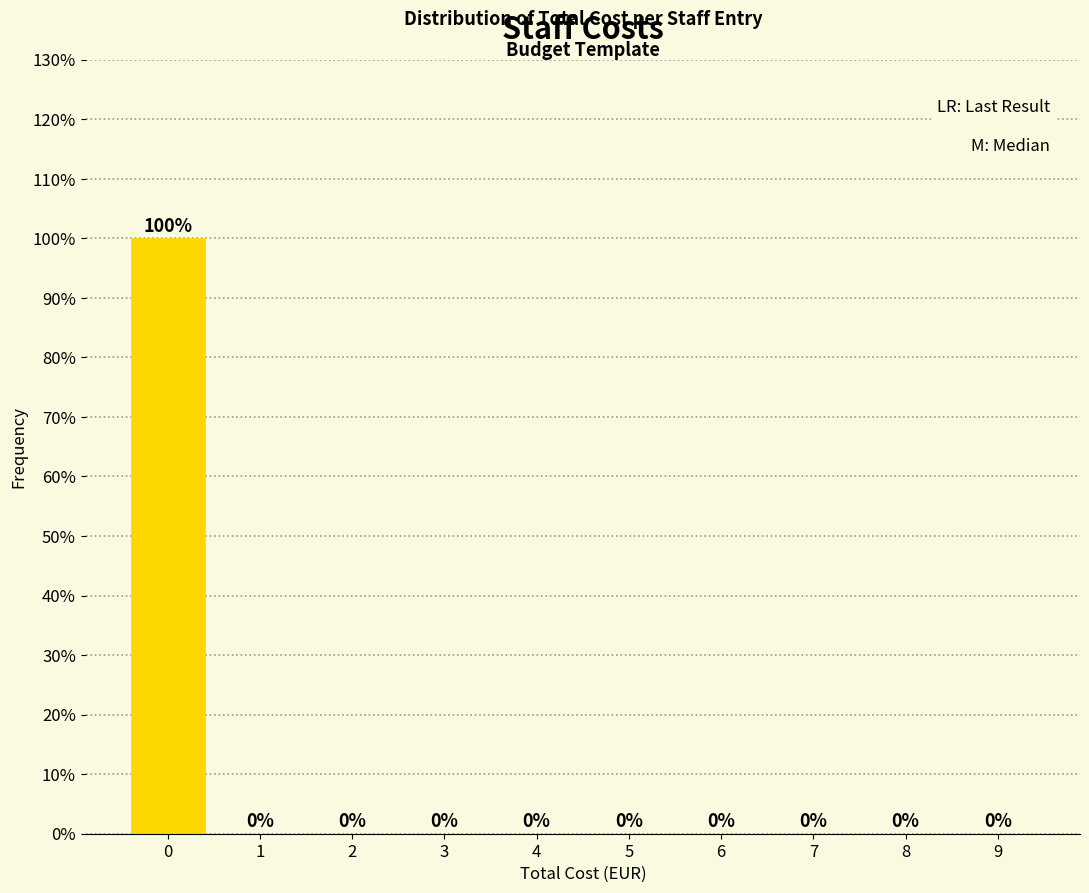

Over which range of the x-axis is the bar tallest?

-0.5 to 0.5